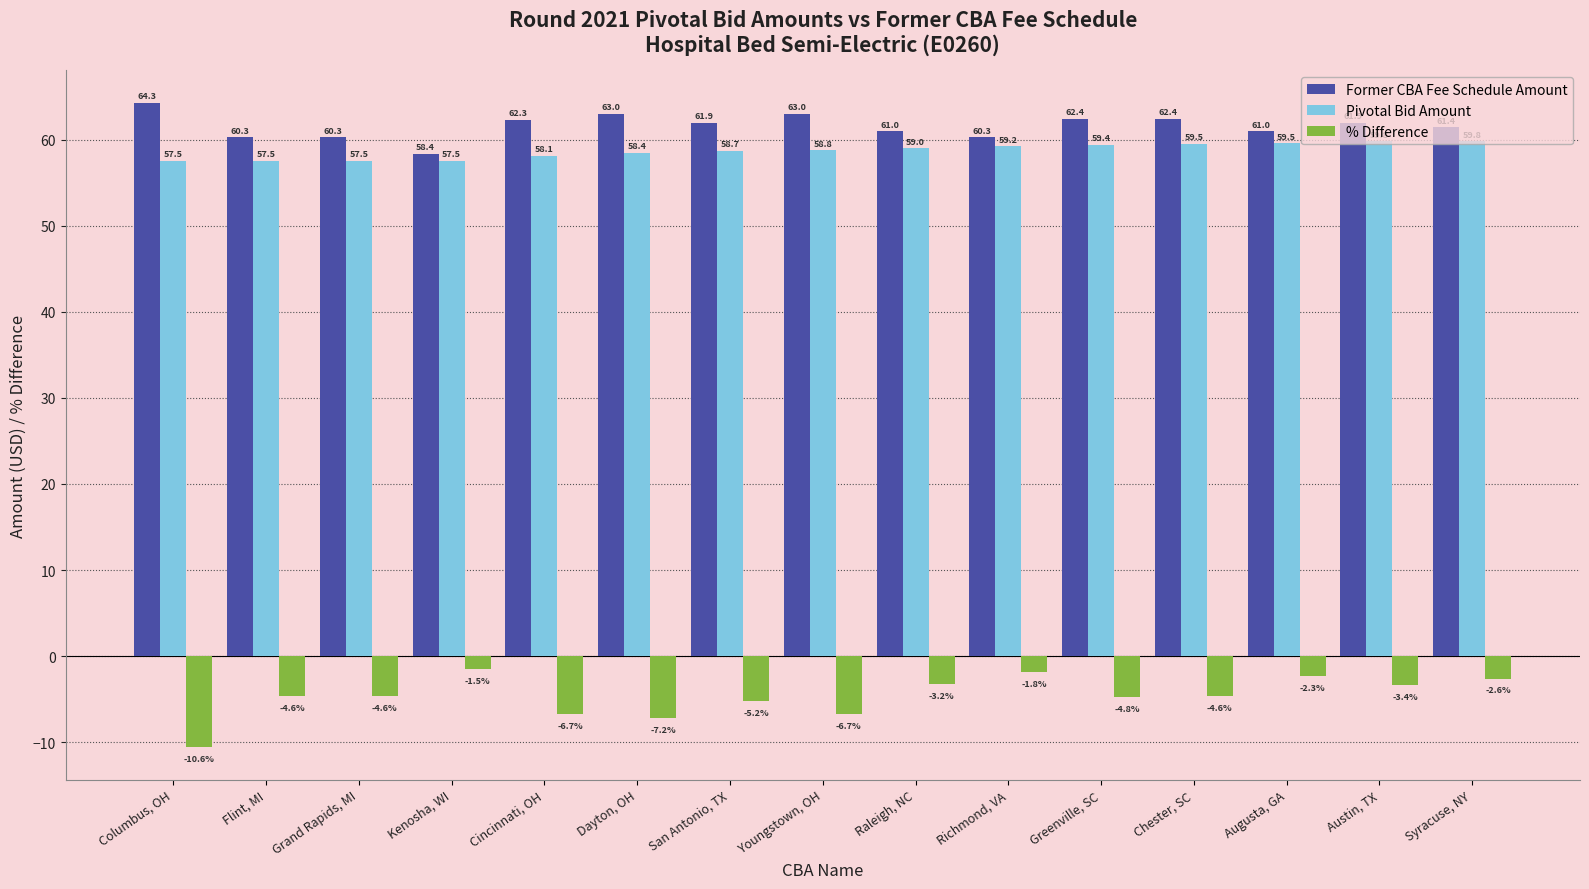

What is the difference between the maximum and minimum values in the Pivotal Bid Amount series?

2.3